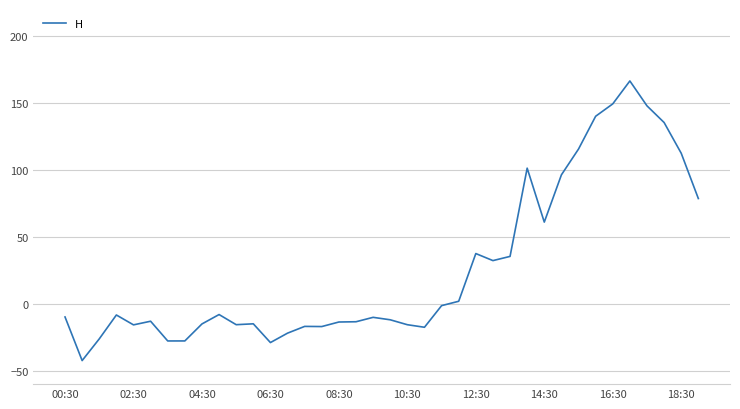

What is the difference between the maximum and minimum values?

208.7